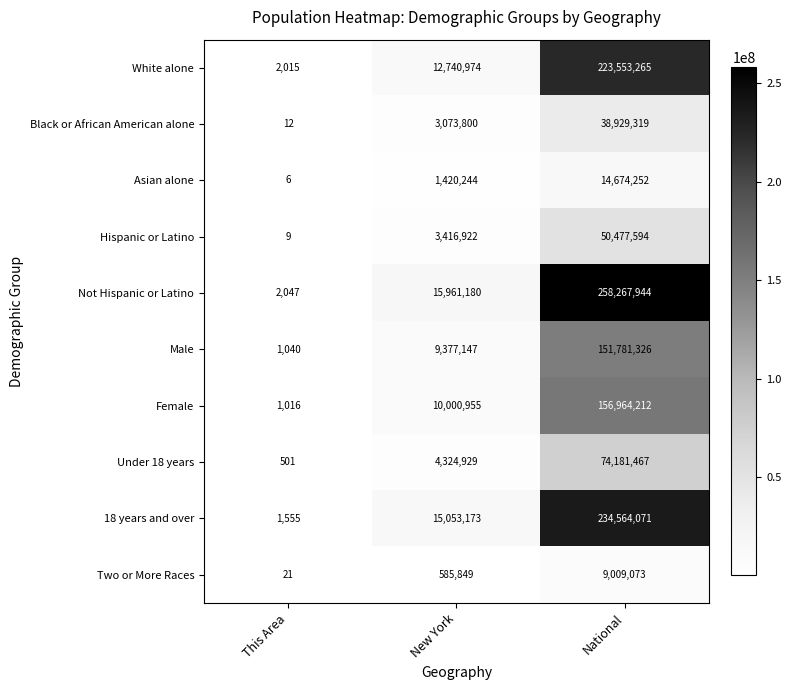

Is it true that Two or More Races equals 9009073 at National?

True